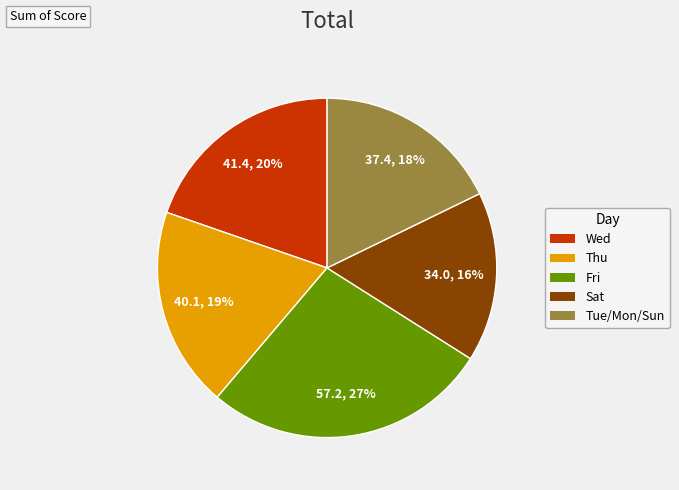

How many slices are in this pie chart?

5